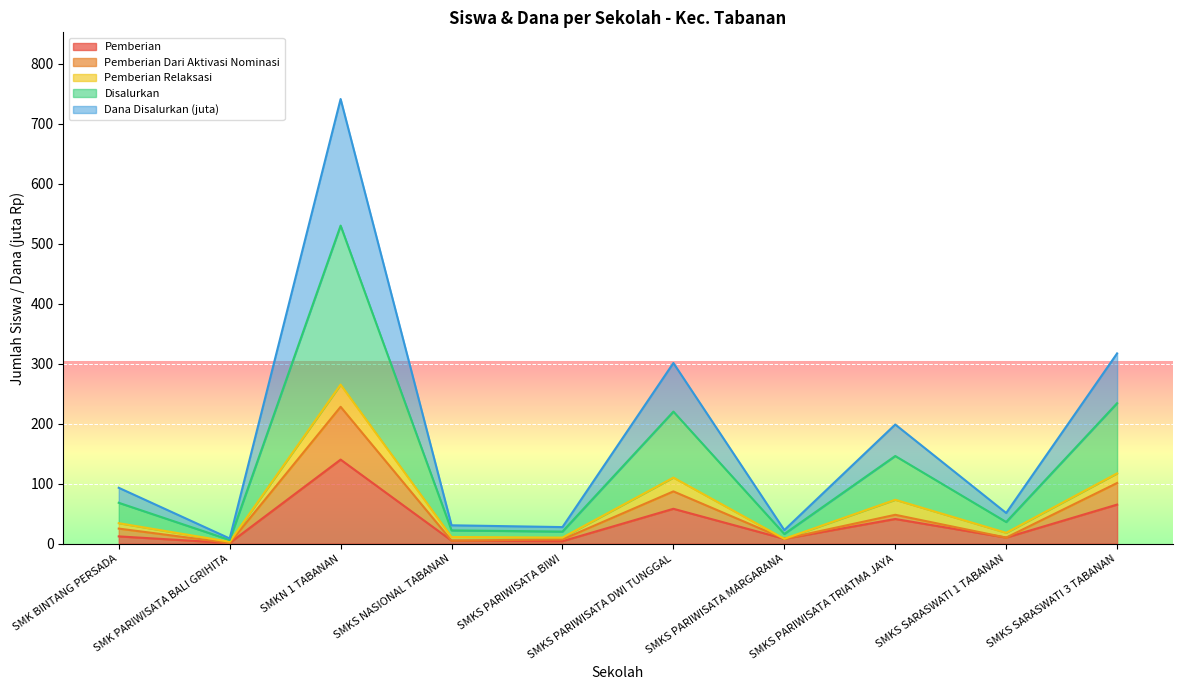

Between SMKS PARIWISATA DWI TUNGGAL and SMKS PARIWISATA TRIATMA JAYA, which series saw the biggest shift?

Dana Disalurkan (juta)